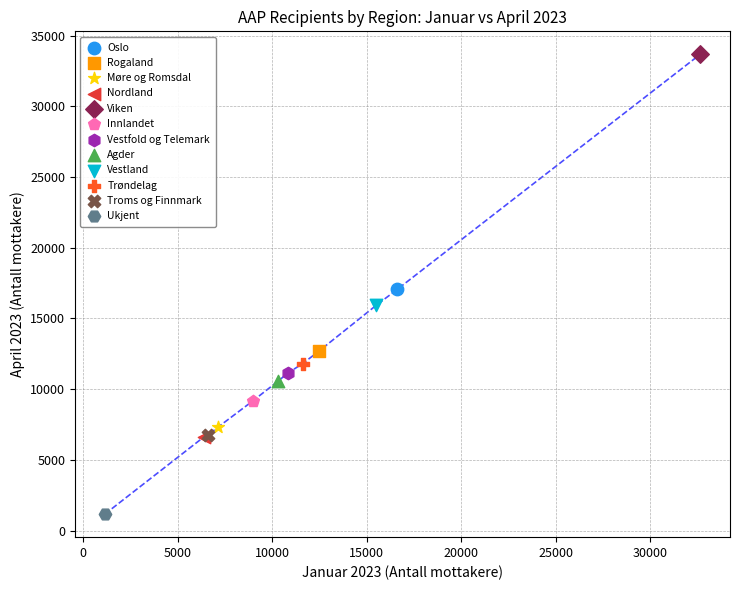

Which series contains the highest Y value?

Viken